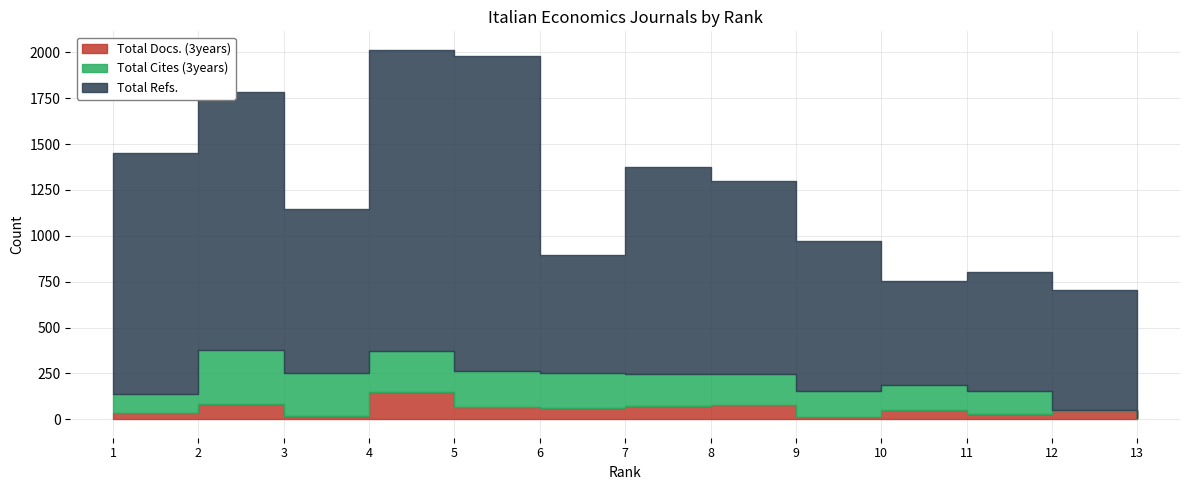

At which category is the sum across all series the highest?

4